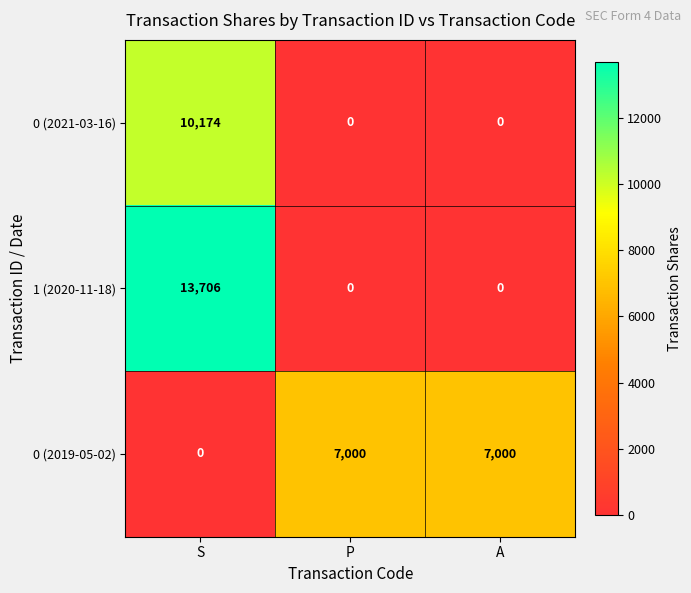

Which series has the largest total across all categories?

0 (2019-05-02)